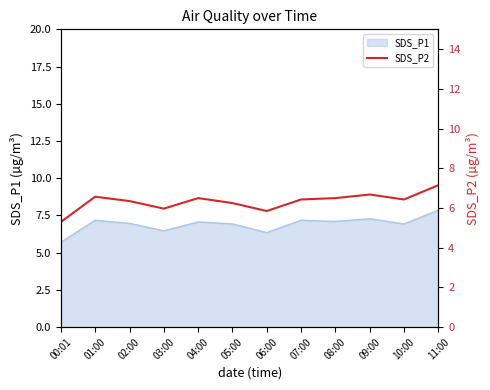

What is the label of the 3rd point from the right?

09:00